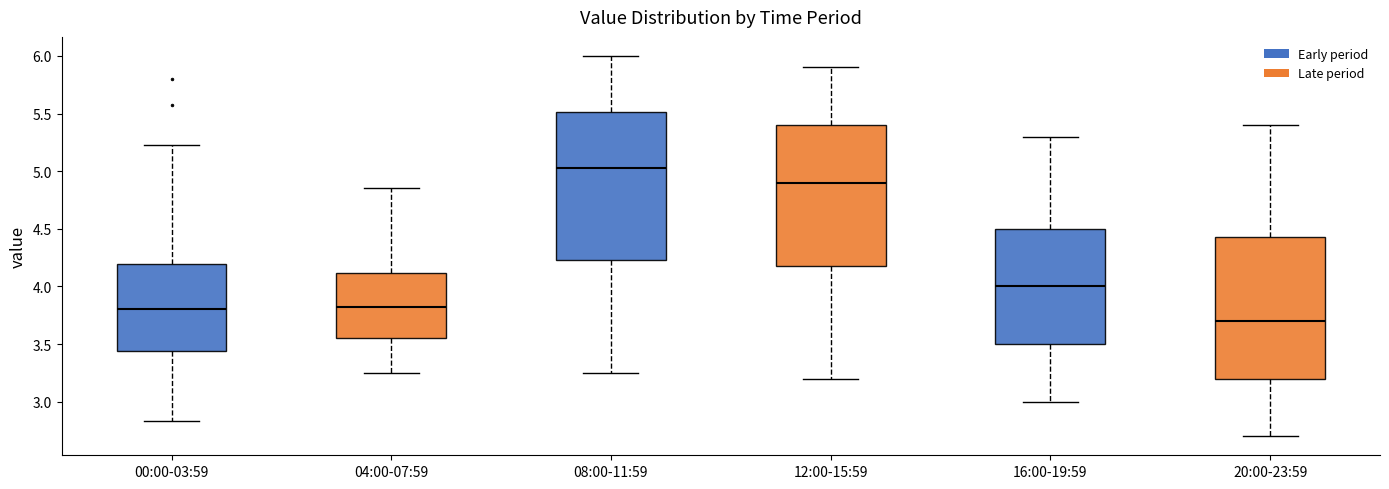

Which box's median line is the lowest?

20:00-23:59